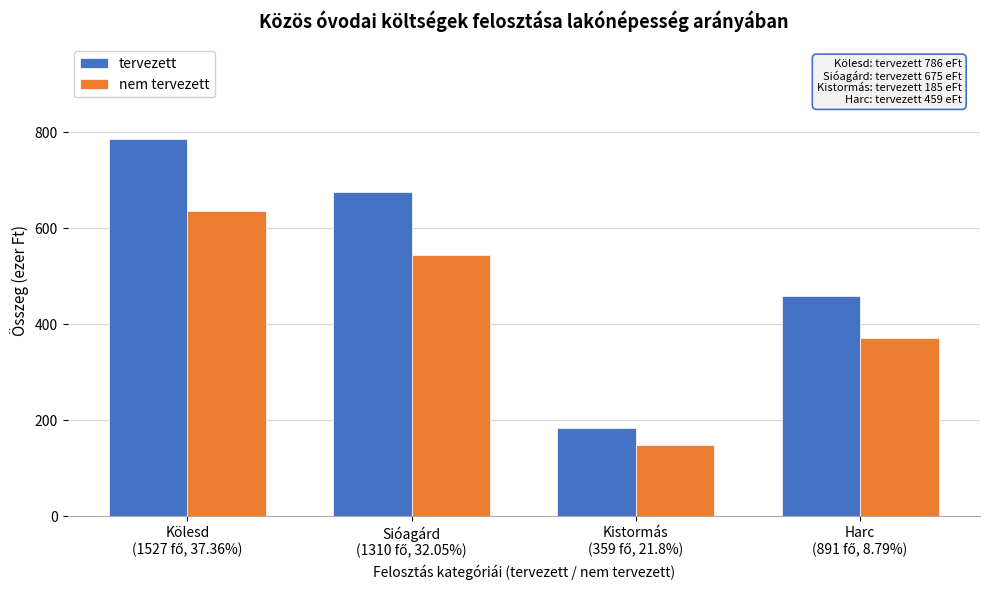

Reading right to left, list all the values displayed in this chart.

tervezett: 459	185	675	786
nem tervezett: 371	149	545	635